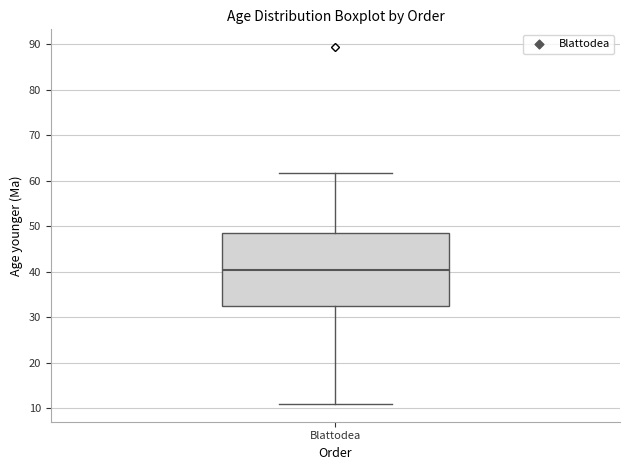

Where is the upper edge of the box for Blattodea on the y-axis? The values are not printed on the chart, so give them approximately, as read against the axis.

49